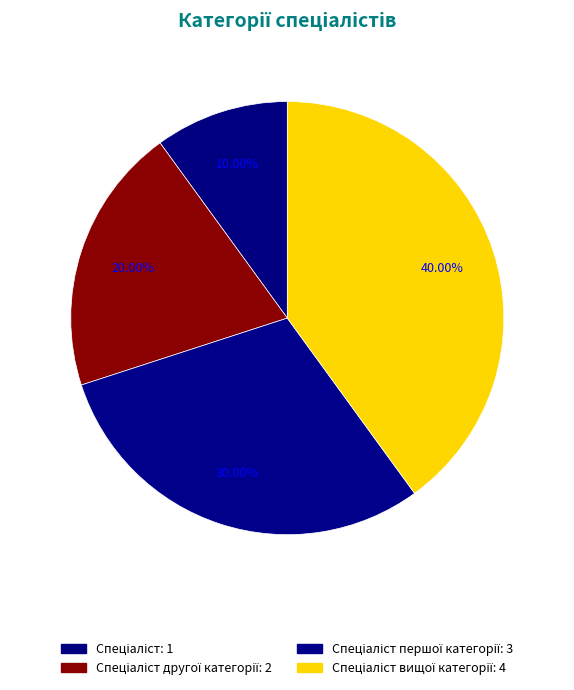

What is the smallest slice in the pie chart?

Спеціаліст